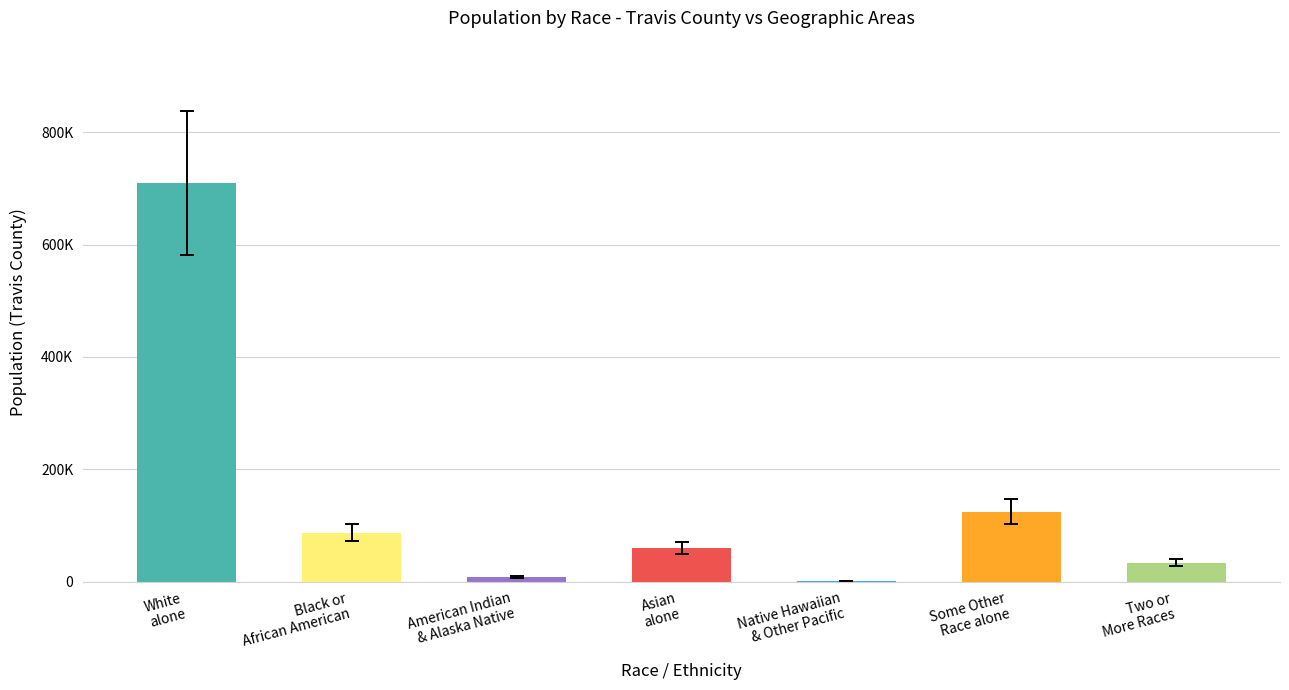

What is the label of the 6th bar from the right?

Black or
African American